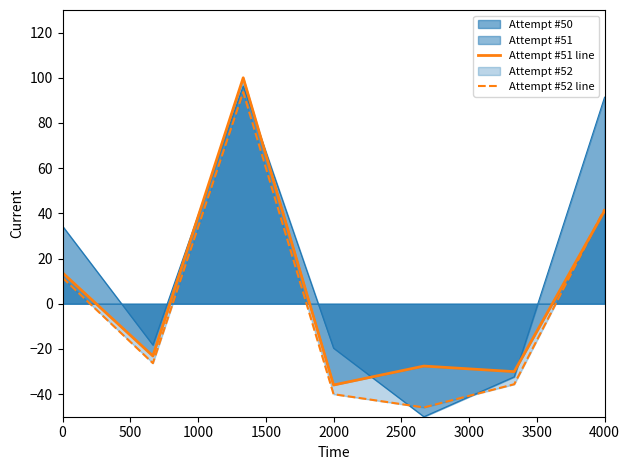

What is the difference between the Attempt #51 line values at 2000 and 0?

49.7